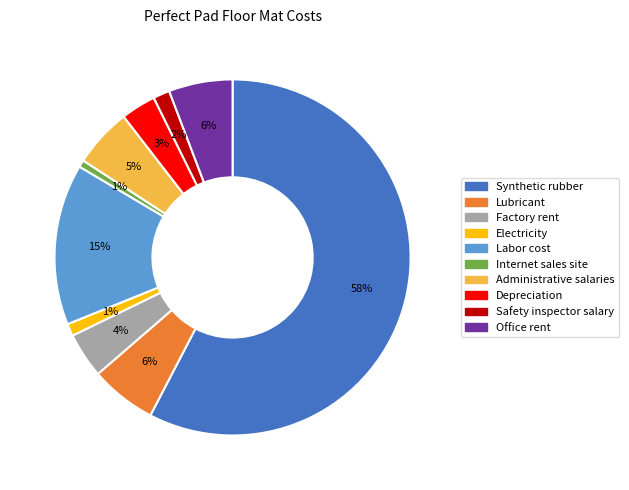

How many slices are in this pie chart?

10